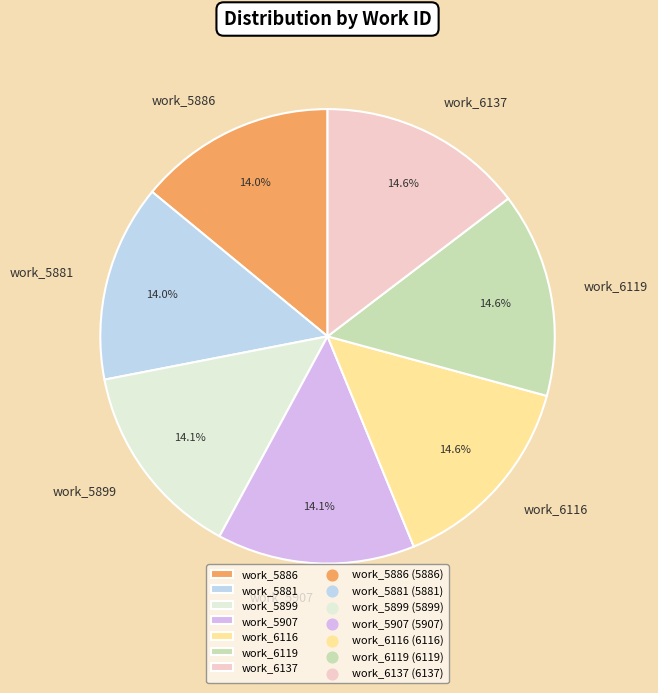

Approximately how many times larger is the value at work_6119 compared to work_5907?

1.0